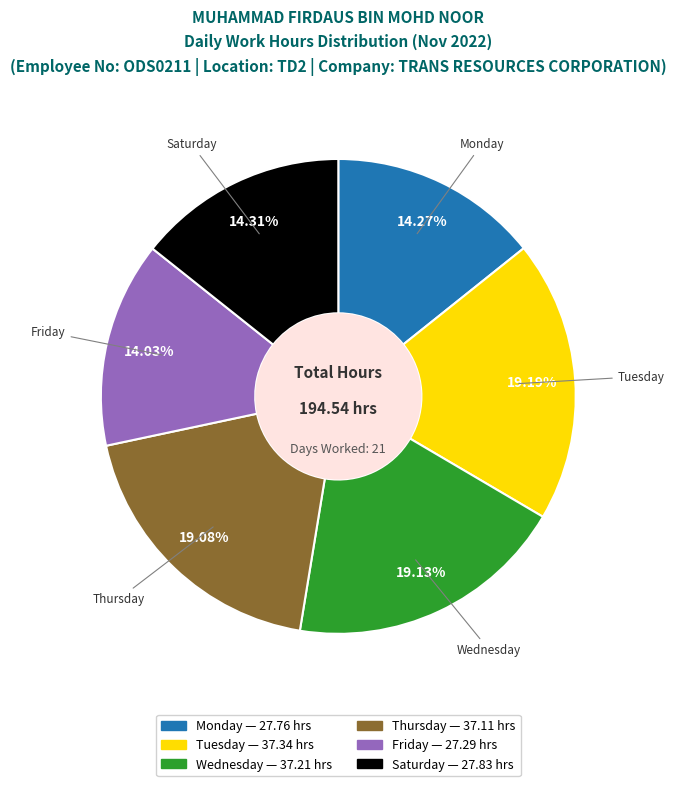

Is there a majority slice in this chart?

No